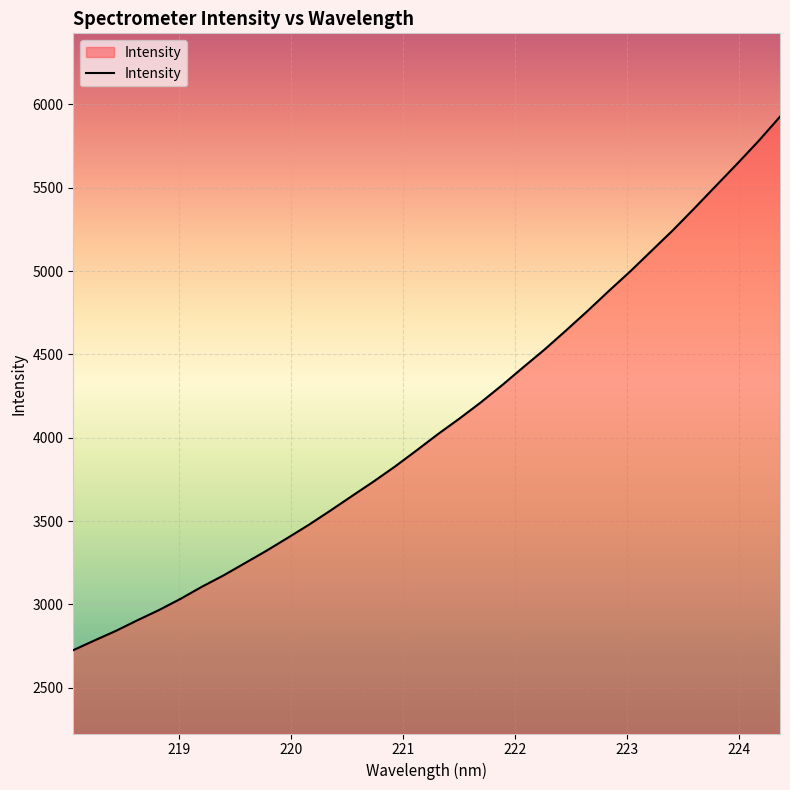

What is the minimum value shown in the chart?

2726.1